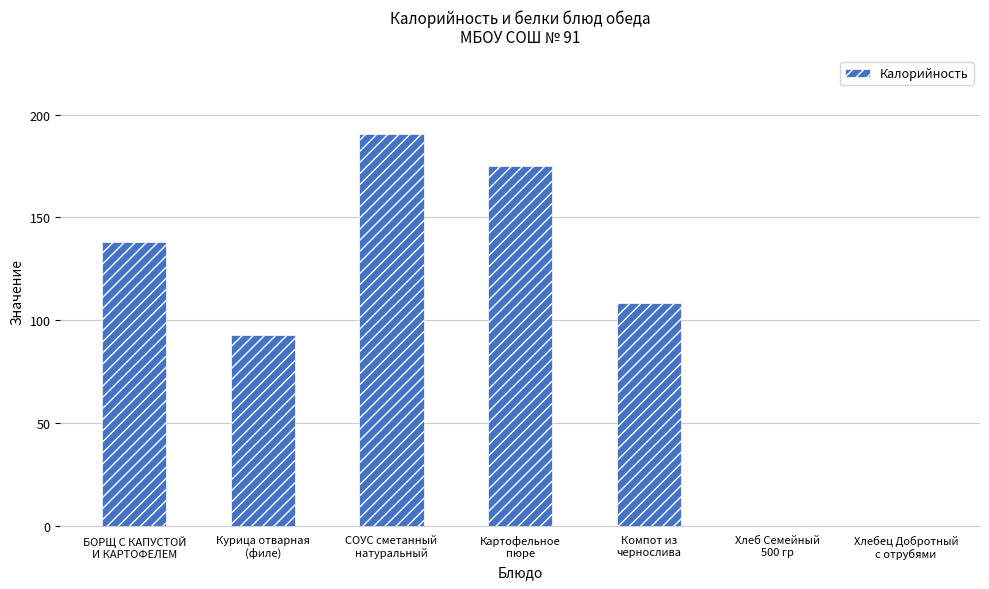

Does the chart contain stacked bars?

No